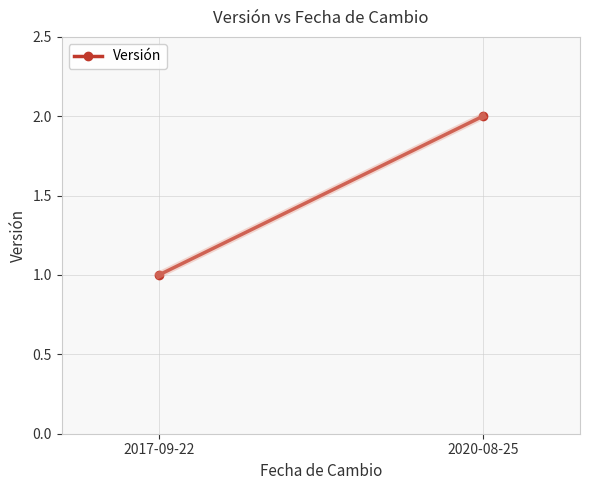

Rank the categories by value from lowest to highest.

2017-09-22, 2020-08-25